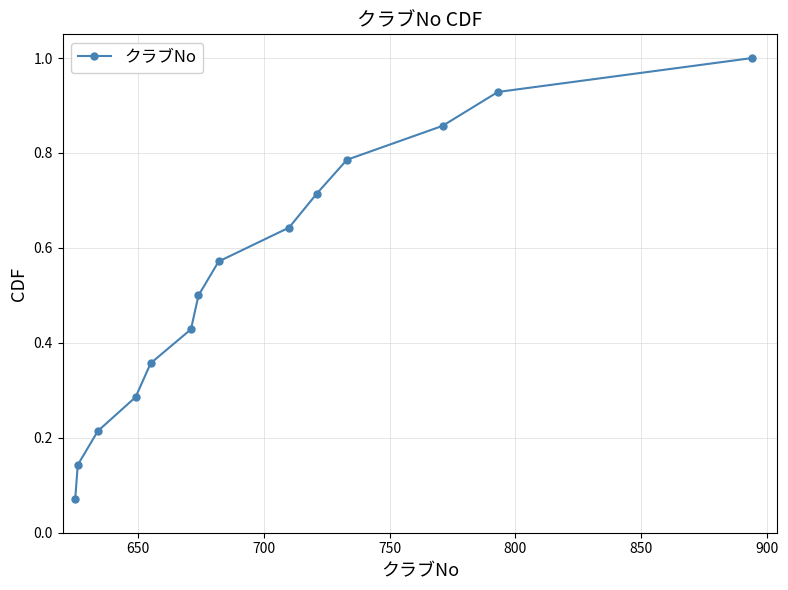

True or false: the data has more than 1 interior local peaks.

False